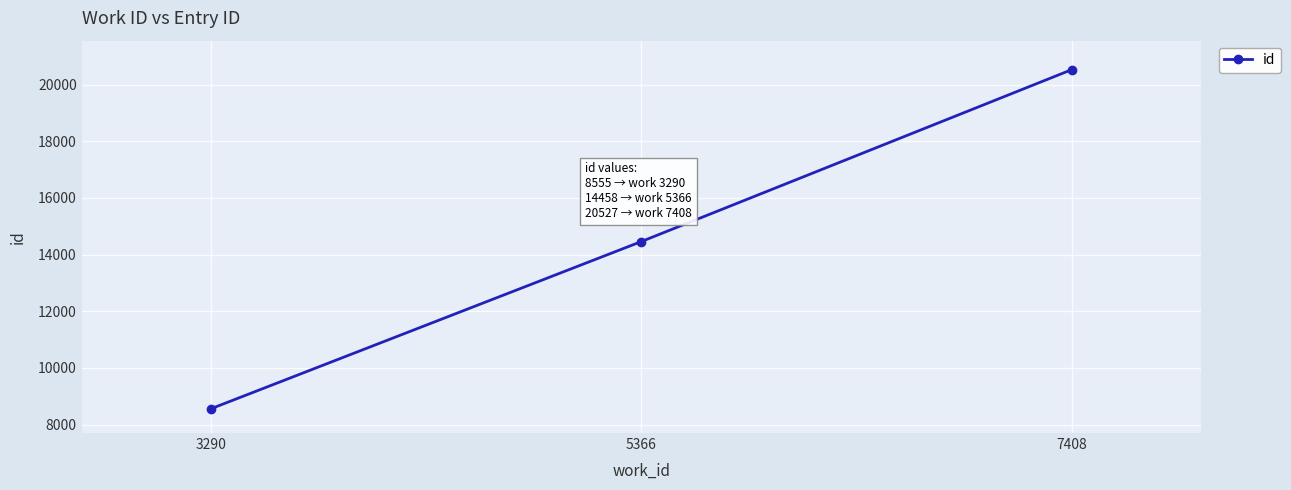

The chart shows a value of 8555 at 3290. True or false?

True